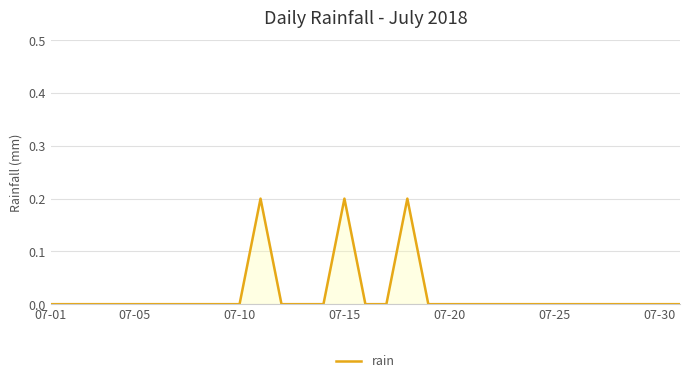

Is this an area chart (filled region under the line)?

Yes